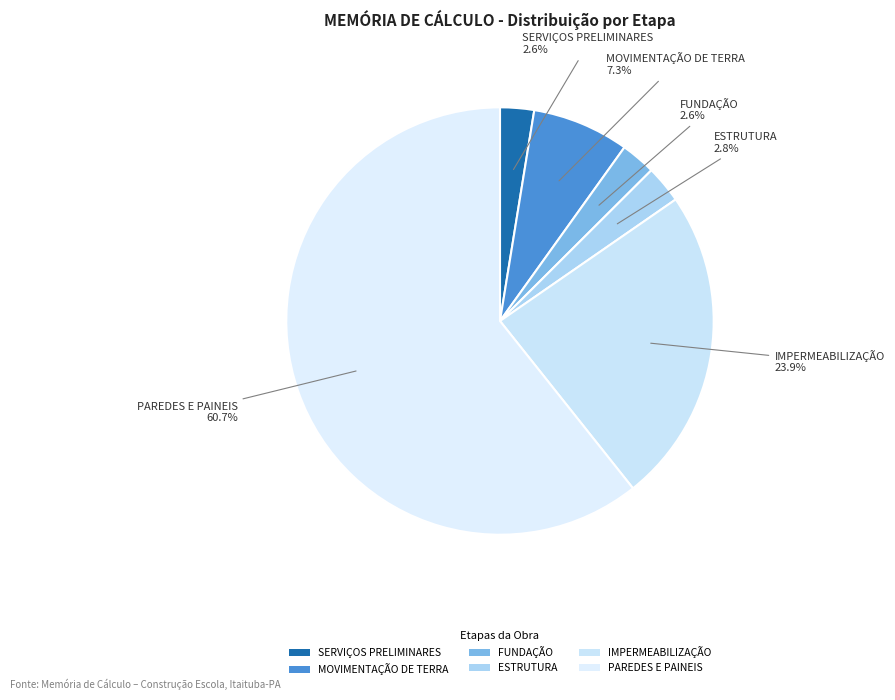

Count the number of slices in the pie.

6